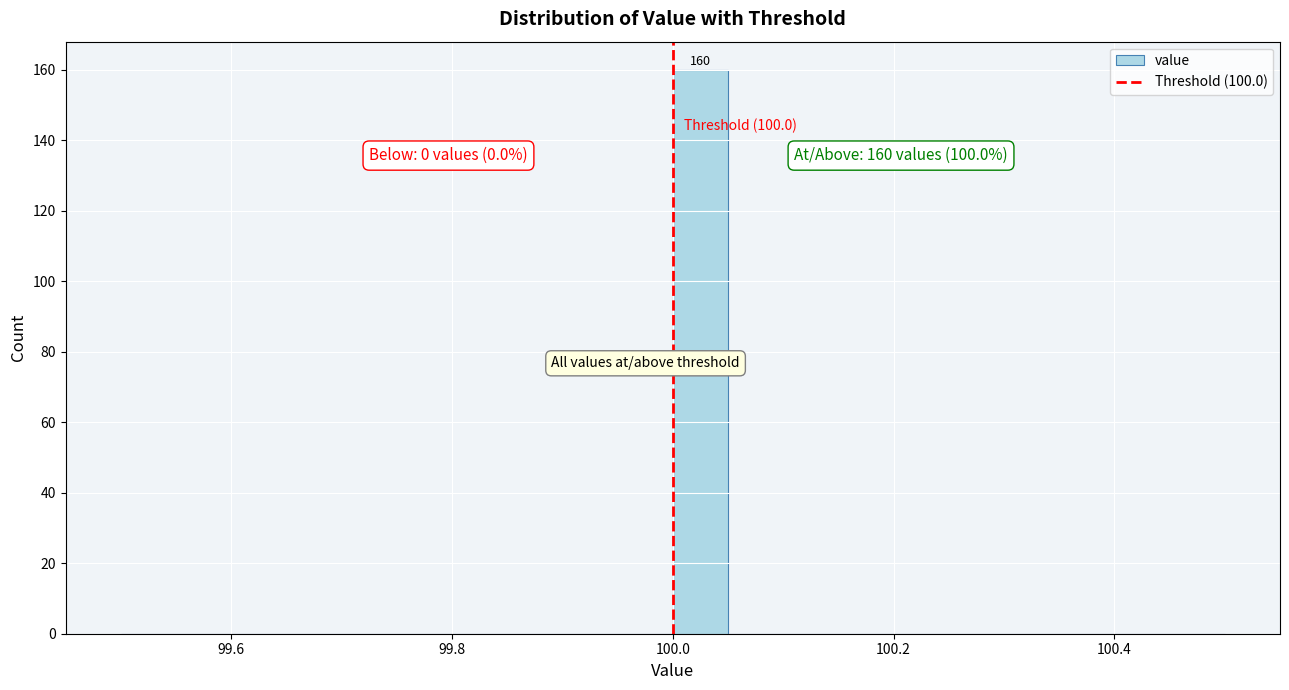

Around what value on the x-axis is the tallest bar? Give the approximate position of its centre, as read against the axis.

100.02